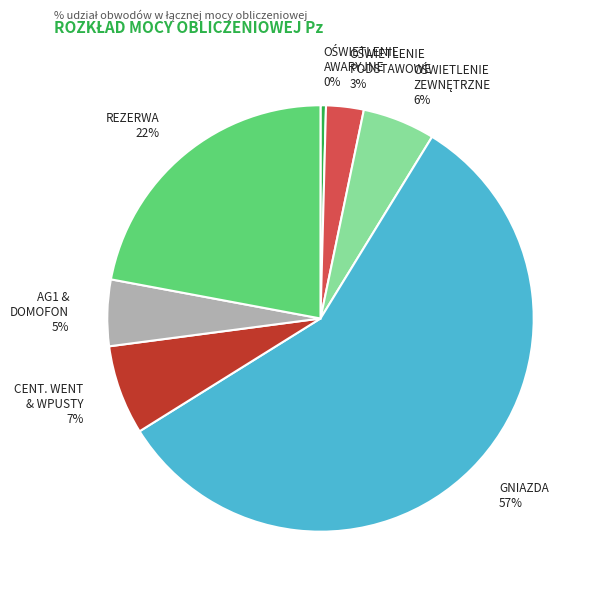

Do CENT. WENT & WPUSTY and GNIAZDA together represent more than half of the pie?

Yes